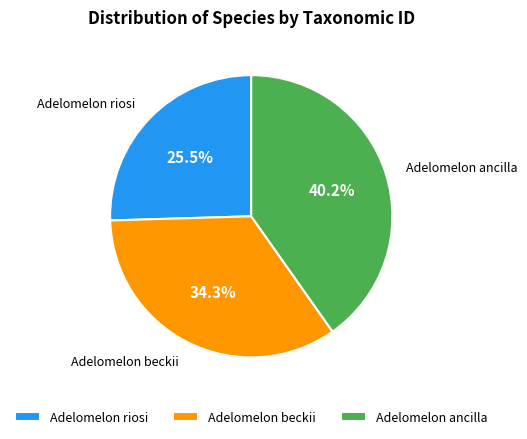

Approximately how many times larger is the value at Adelomelon riosi compared to Adelomelon beckii?

0.7